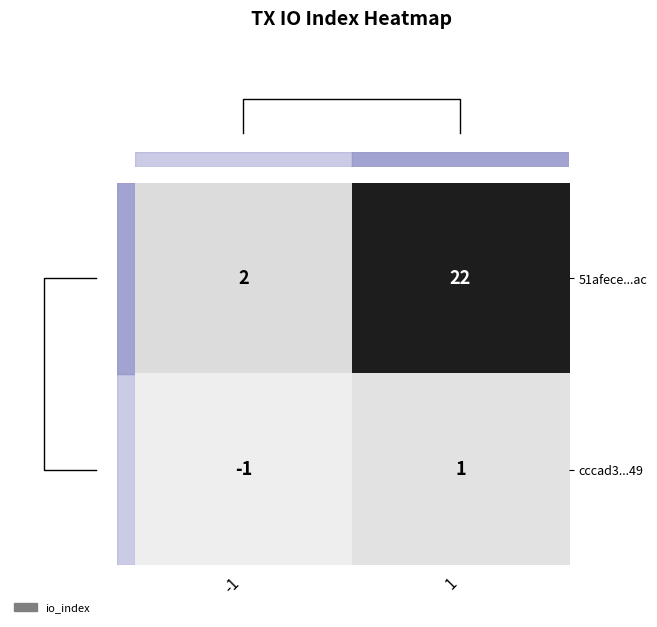

List the series in order of their peak value, highest first.

51afece...ac, cccad3...49